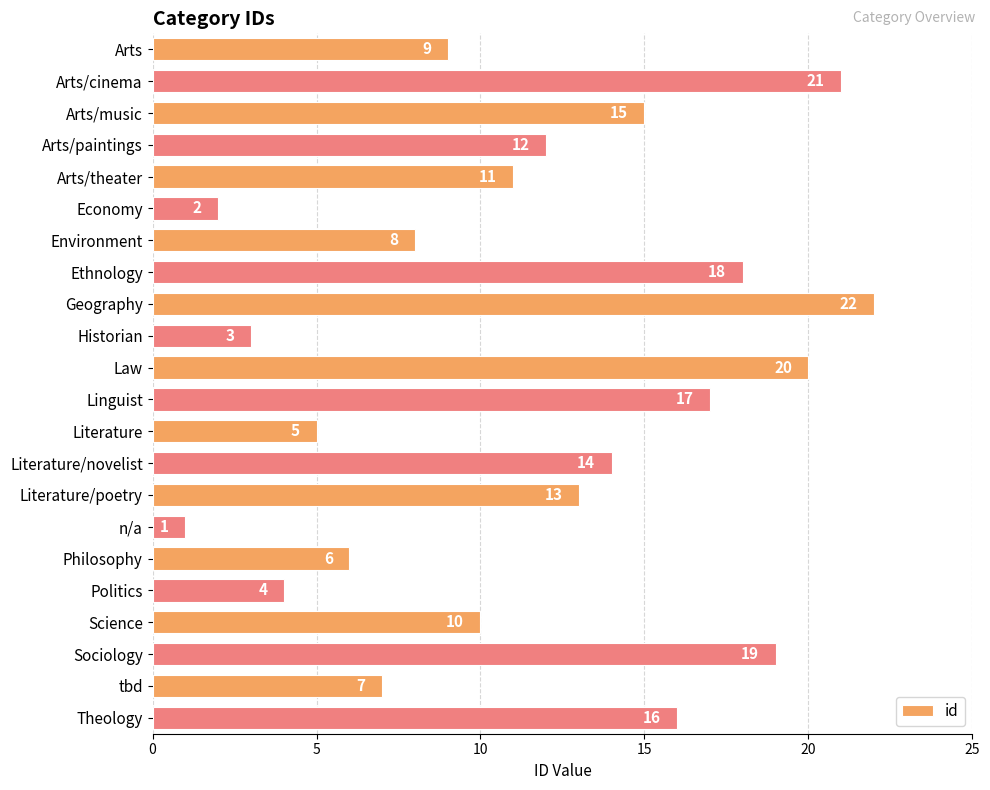

What is the label of the 18th bar from the top?

Politics